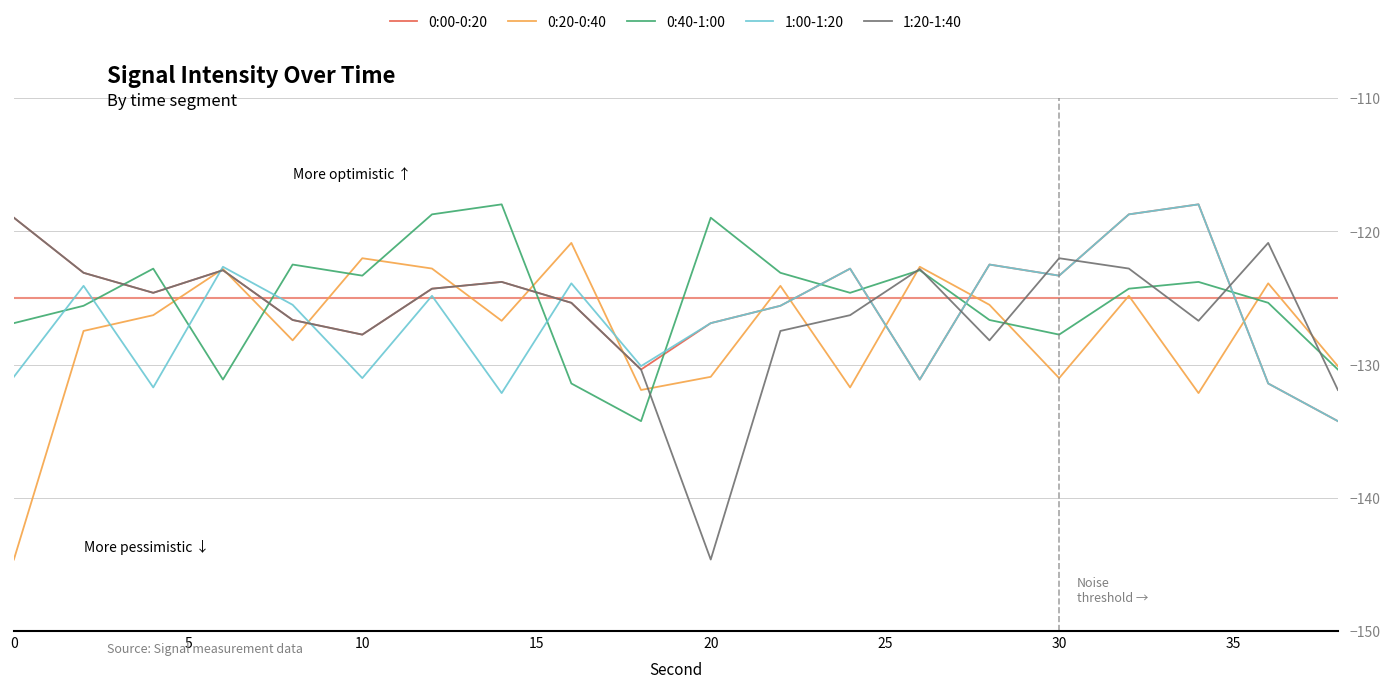

How many times do 1:00-1:20 and 0:40-1:00 cross each other?

10